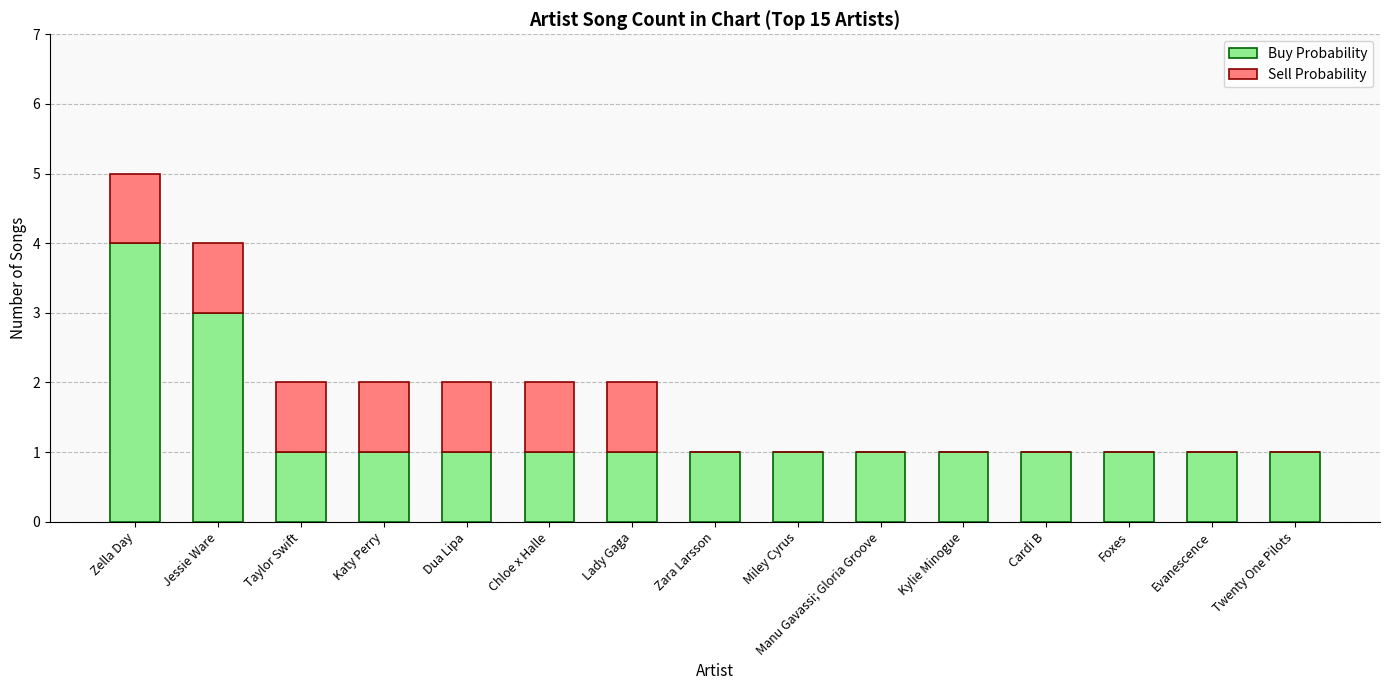

At which category is the sum across all series the highest?

Zella Day